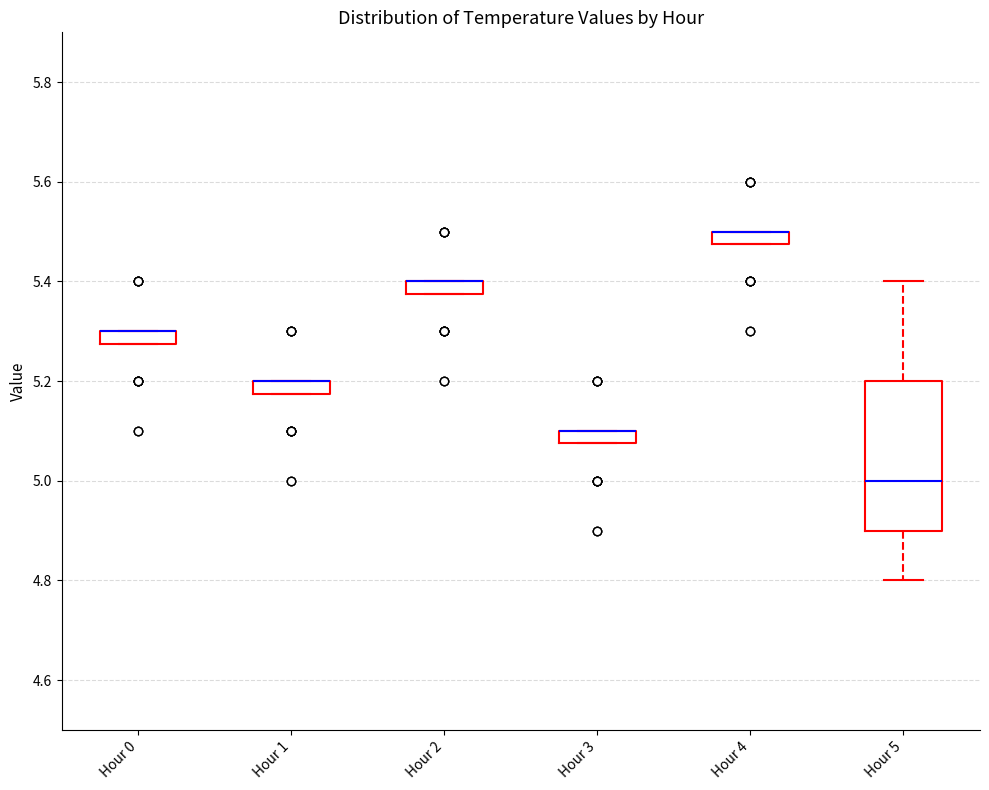

Where is the lower edge of the box for Hour 3 on the y-axis? The values are not printed on the chart, so give them approximately, as read against the axis.

5.08